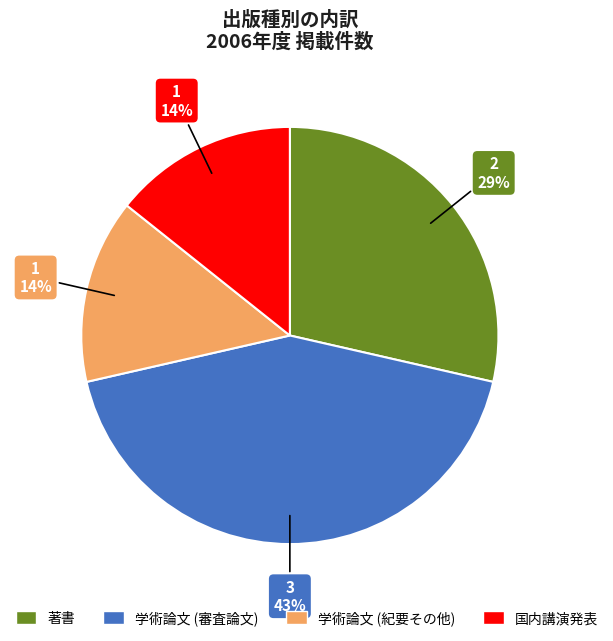

Does 学術論文 (紀要その他) account for over 50% of the chart?

No